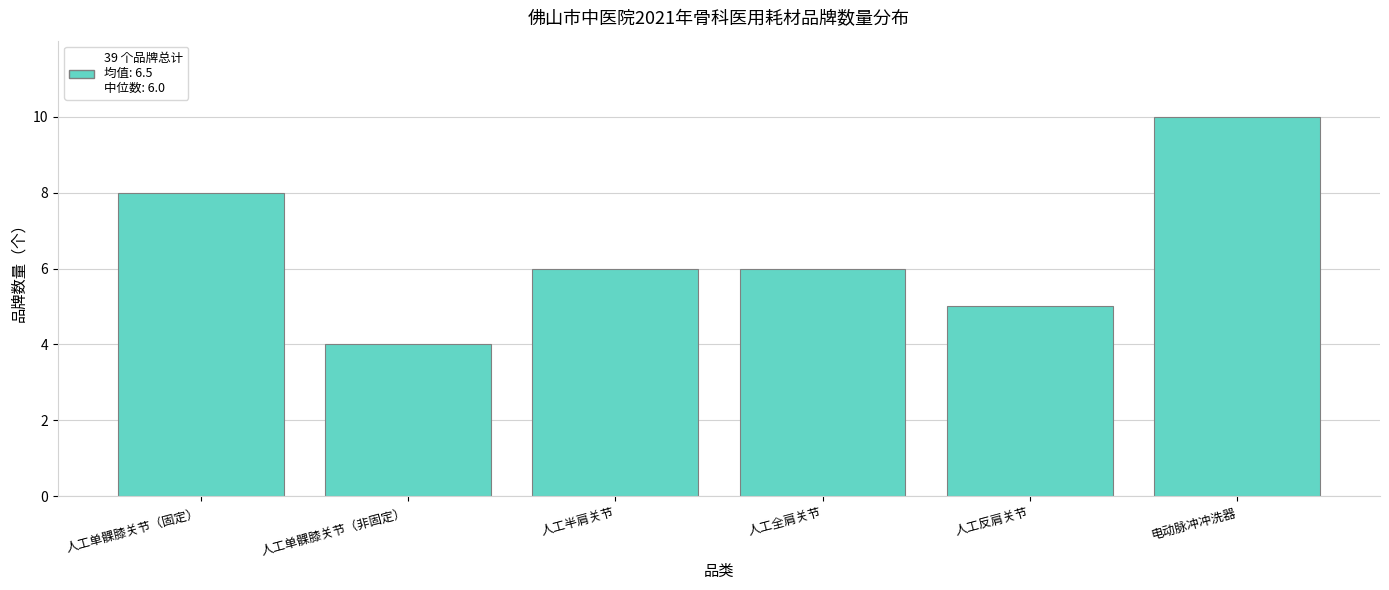

Reading left to right, list all the values displayed in this chart.

人工单髁膝关节（固定）=8	人工单髁膝关节（非固定）=4	人工半肩关节=6	人工全肩关节=6	人工反肩关节=5	电动脉冲冲洗器=10